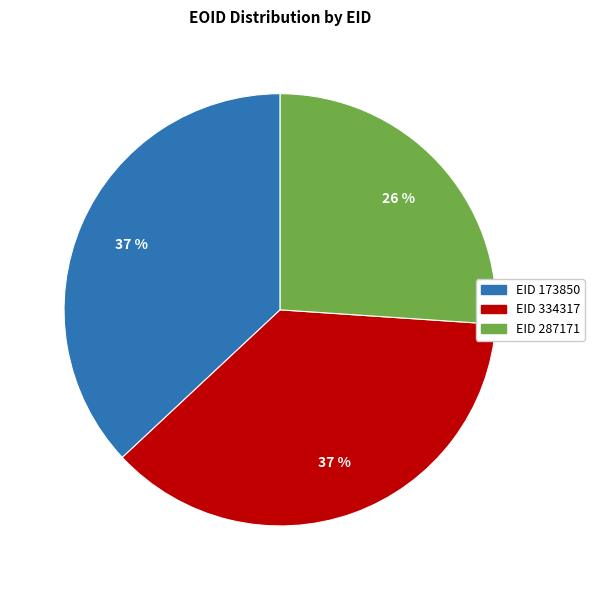

Does any single category account for the majority?

No